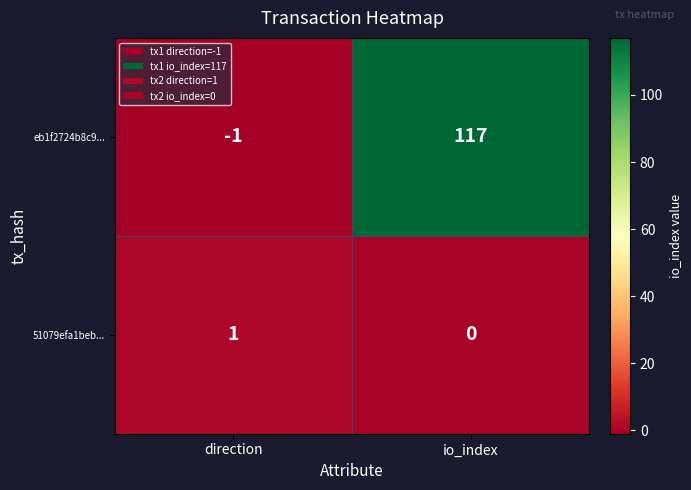

At which label is 51079efa1beb... closest to 0?

io_index